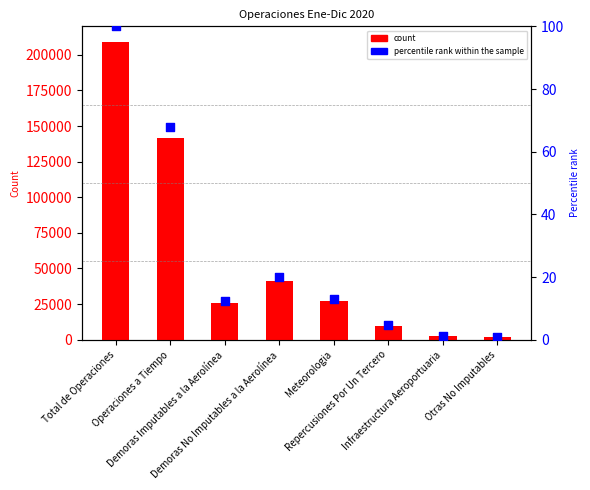

What is the total value across all series at Infraestructura Aeroportuaria?

2640.3